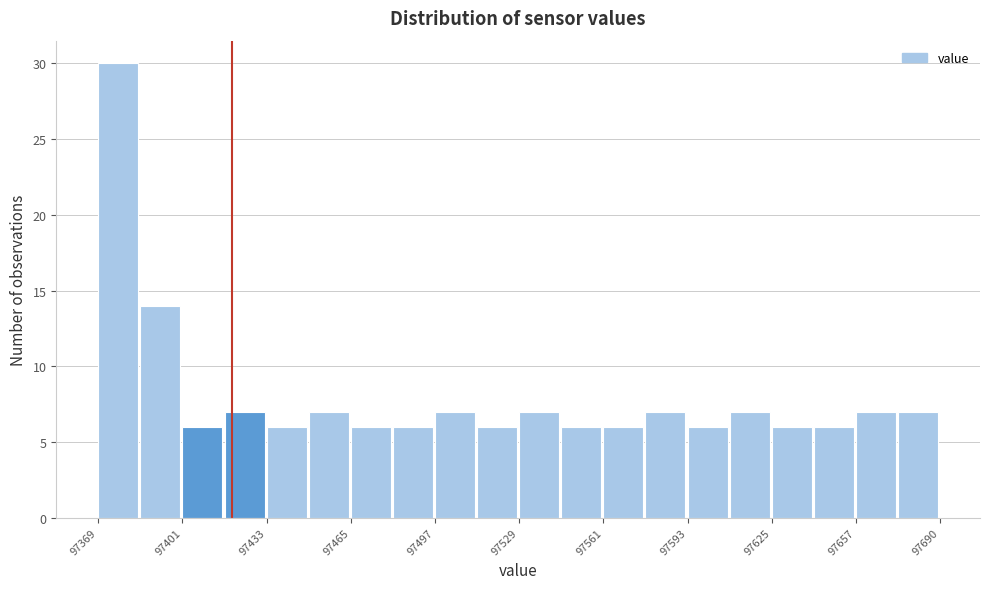

Around what value on the x-axis is the tallest bar? Give the approximate position of its centre, as read against the axis.

97375